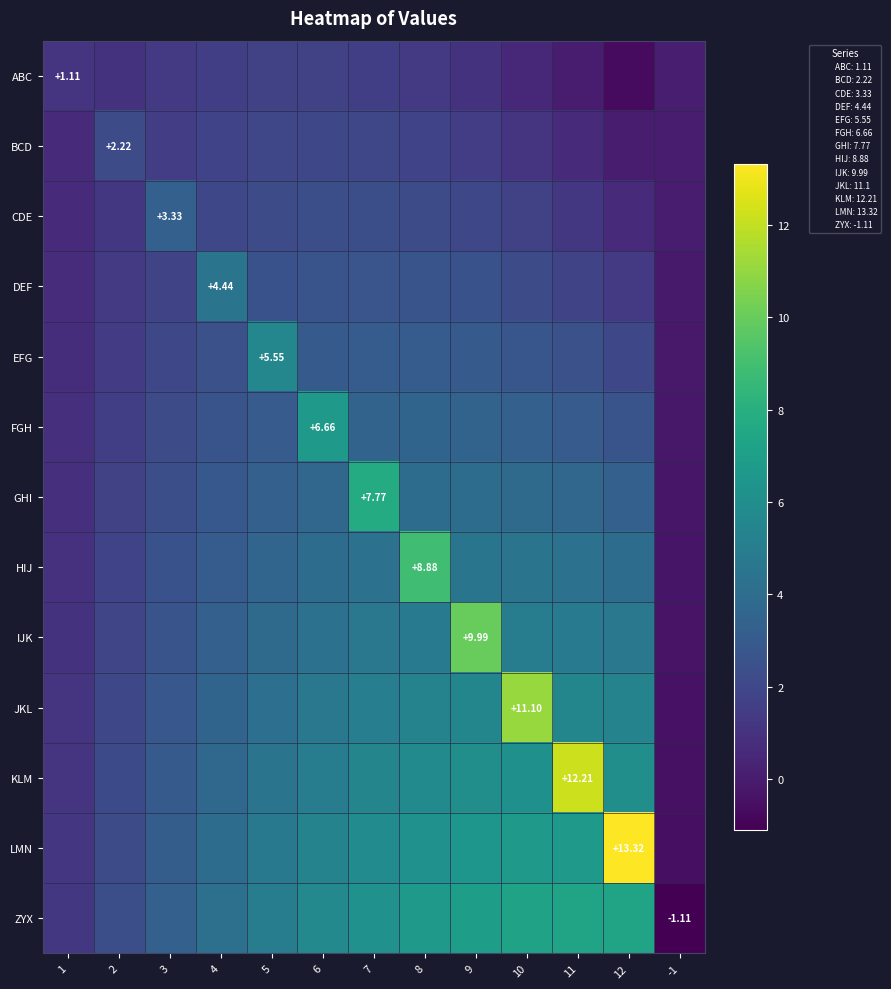

At which category does the chart reach its peak across all series?

12